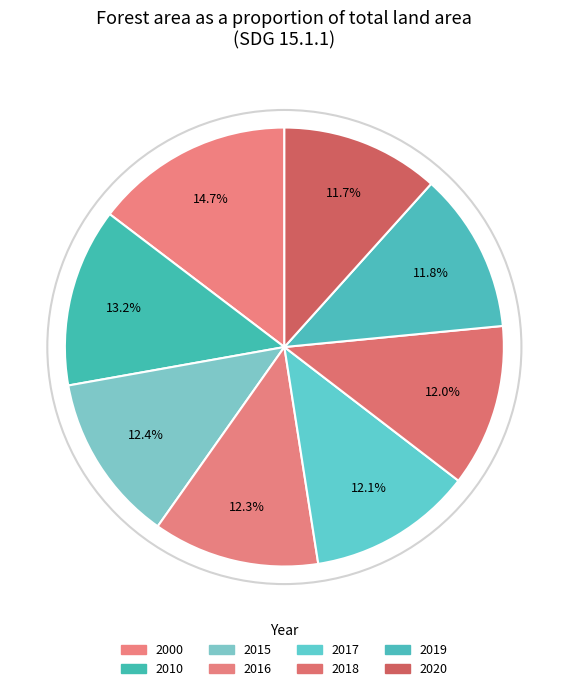

True or false: 2016 accounts for 12% of the total.

True